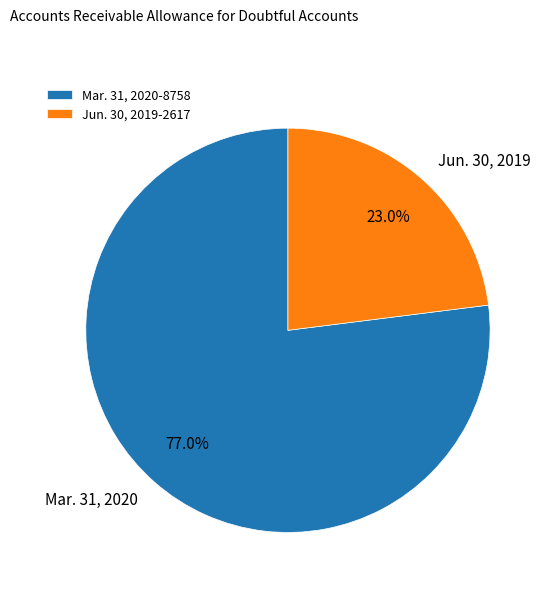

What portion of the pie excludes Mar. 31, 2020?

23.0%